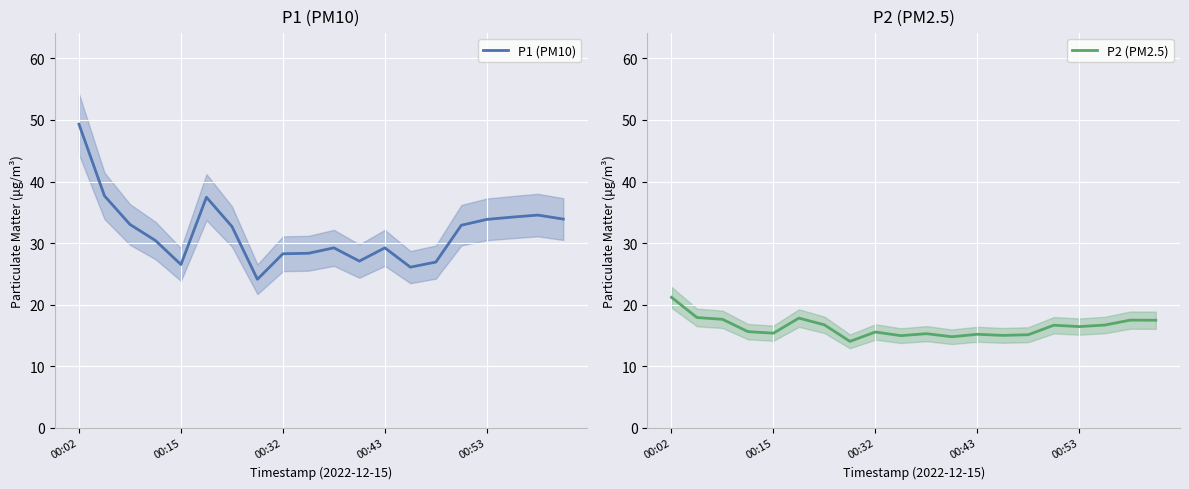

List the series in order of their overall mean, highest first.

P1 (PM10), P2 (PM2.5)